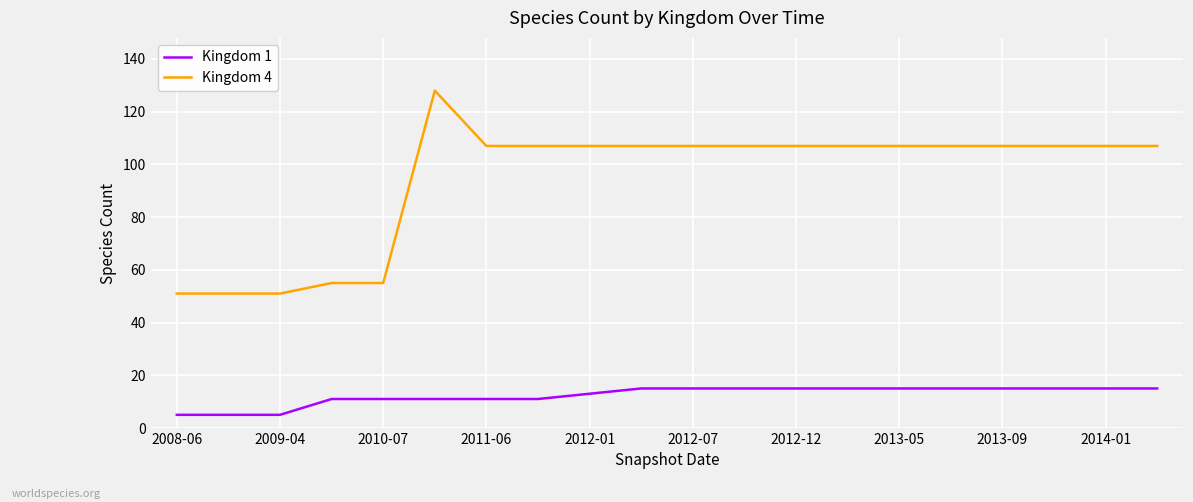

What is the minimum value shown in the chart?

5